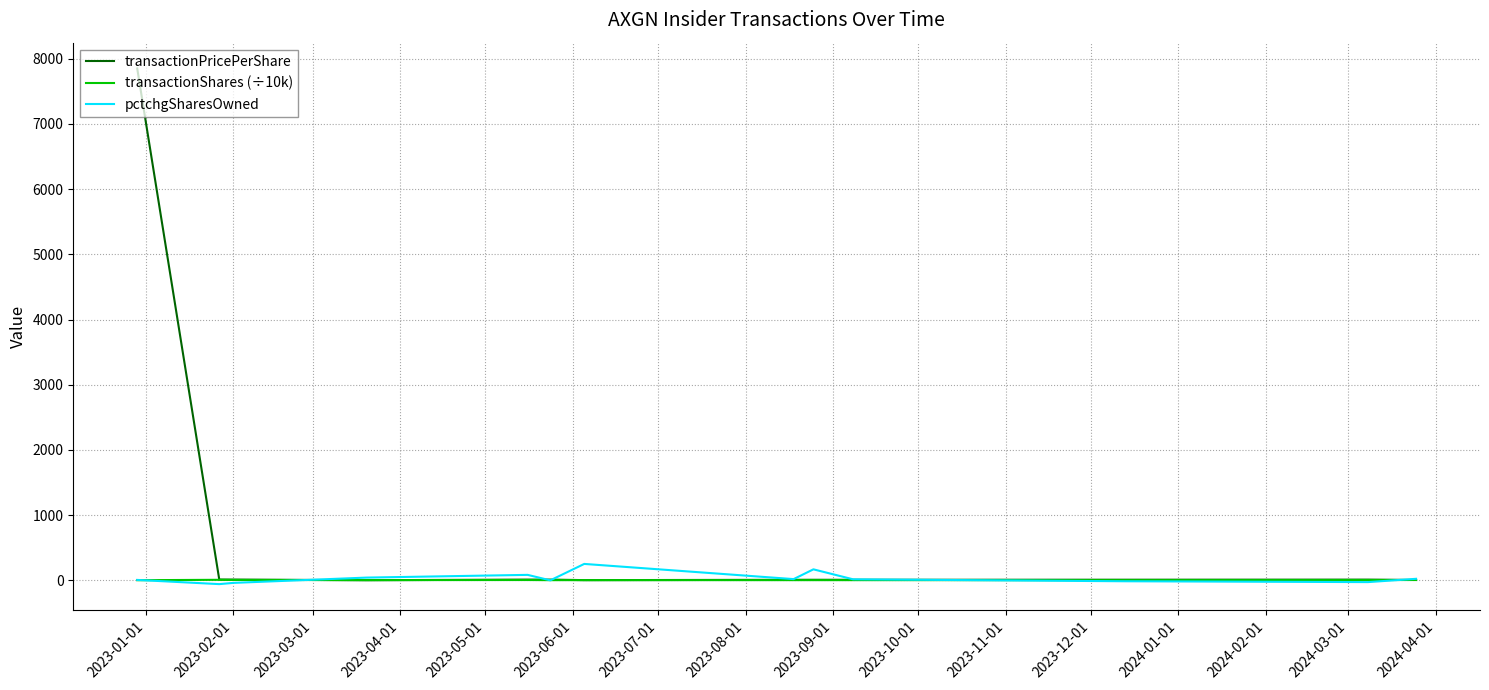

Which series has the largest range (max minus min)?

transactionPricePerShare